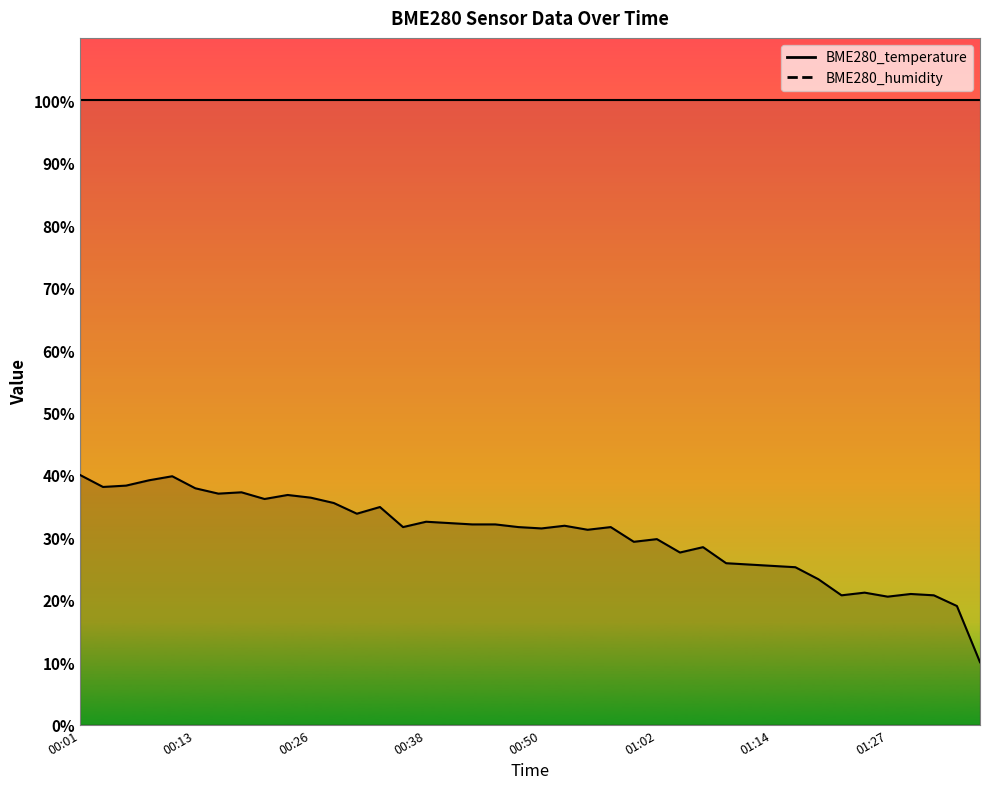

Approximately how many times larger is the value at 00:35 compared to 01:07?

1.1